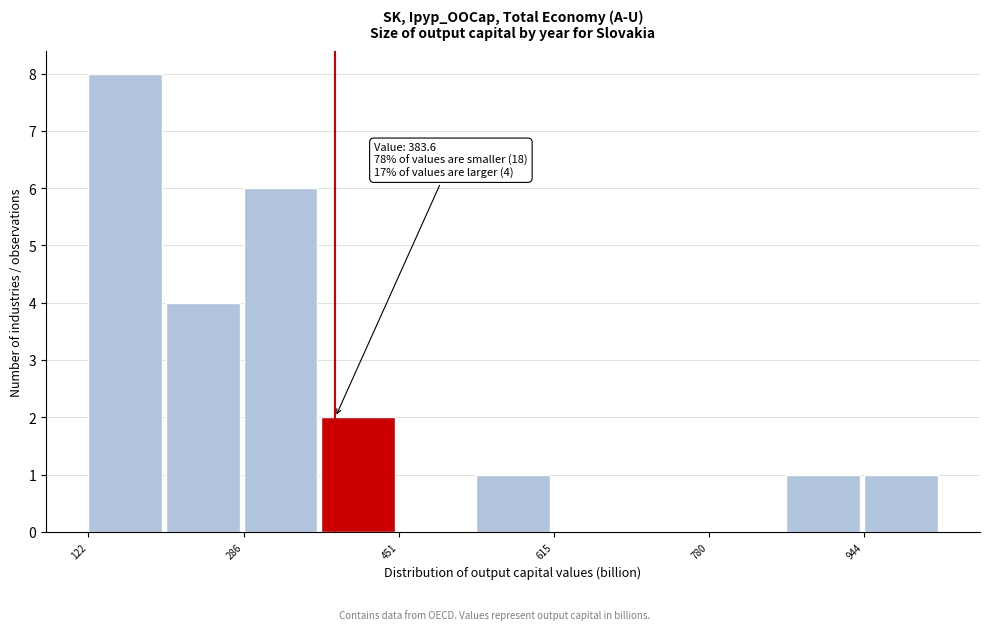

Which range on the x-axis has the tallest bar?

120 to 200